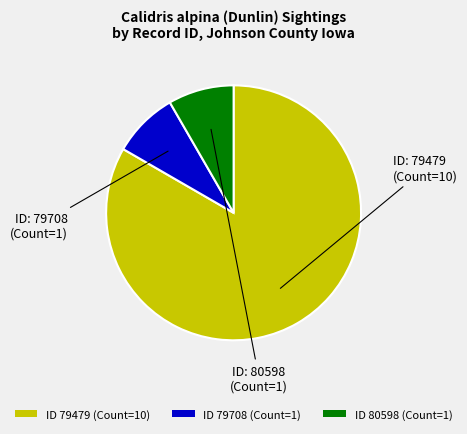

Is it true that ID 79708 (Count=1) is 1% of the pie?

False